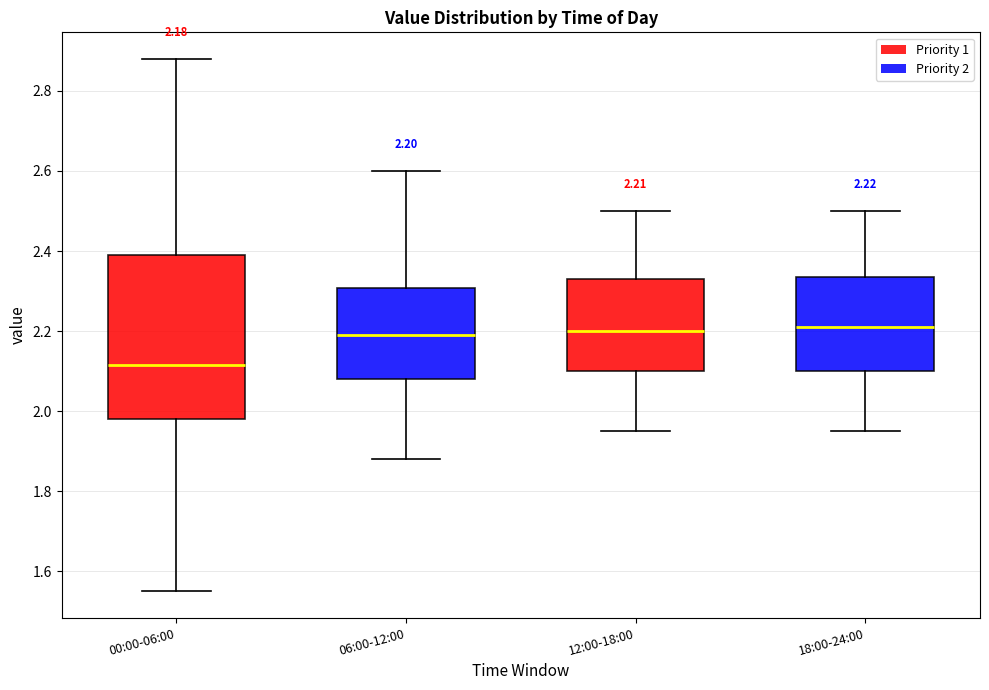

Which box has the lowest median line?

00:00-06:00